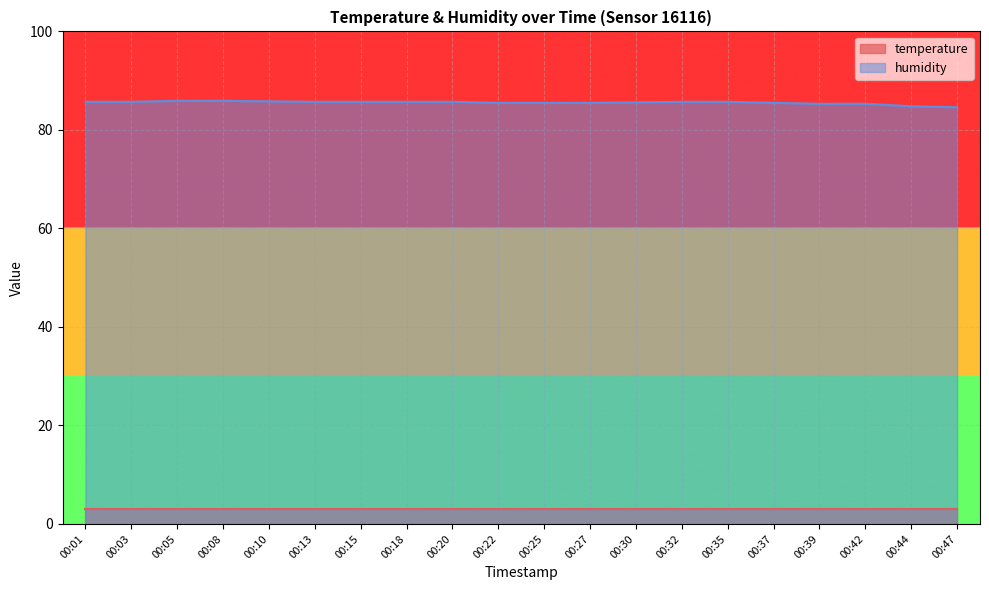

The value at 00:47 is 84.6. True or false?

True